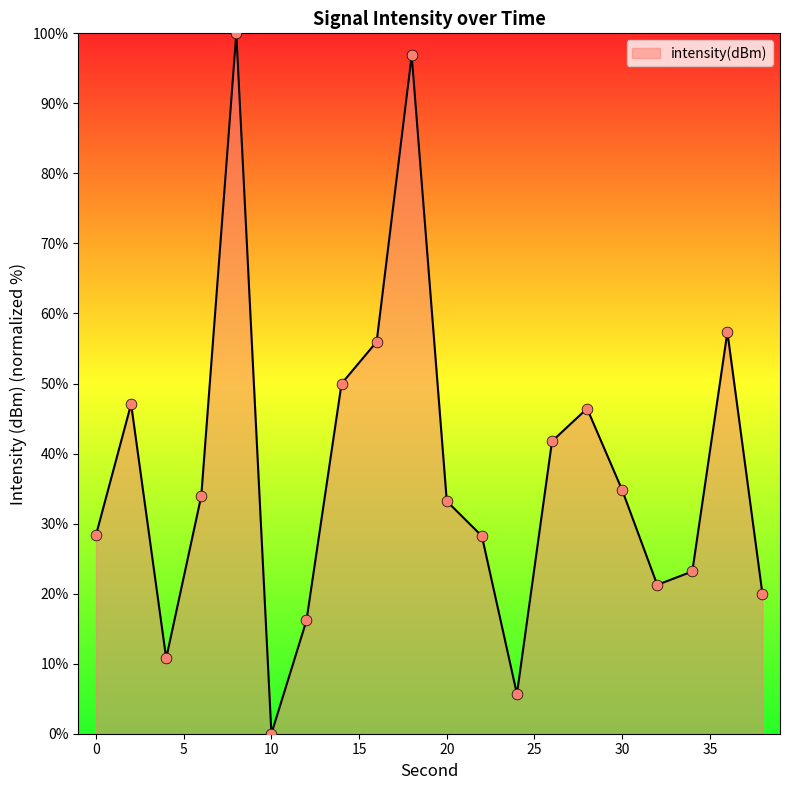

What is the greatest value displayed?

100.0